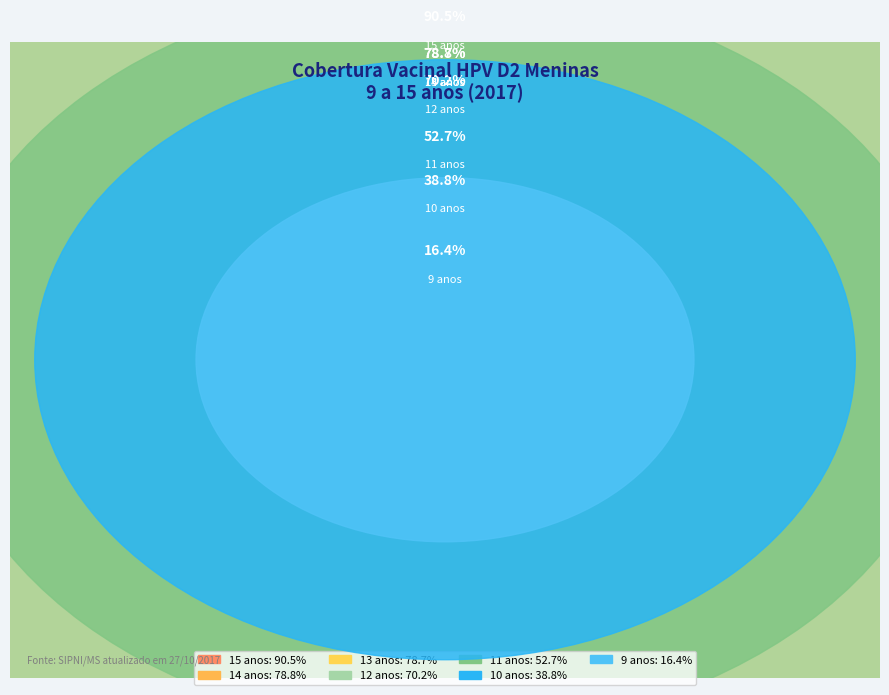

To the nearest percent, what portion does 13 anos represent?

18%